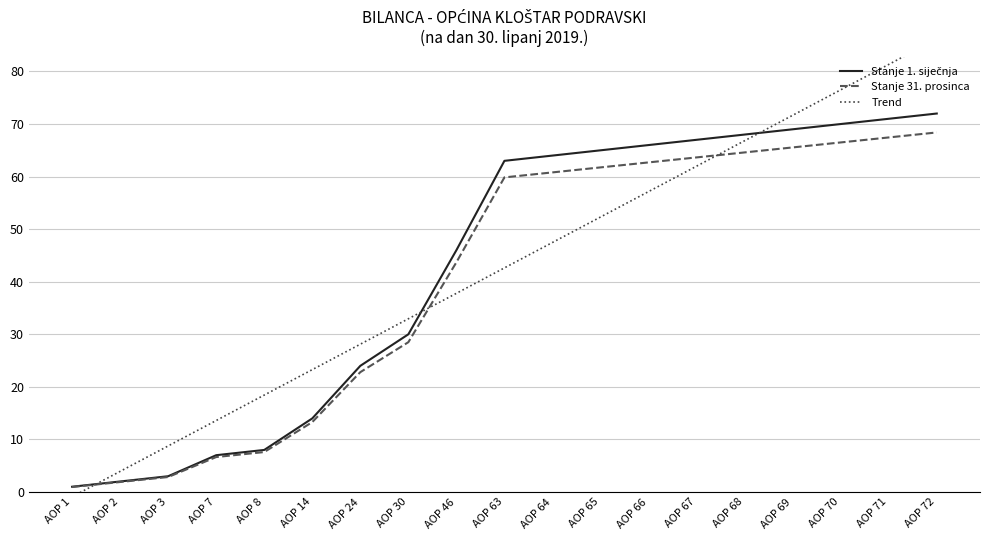

Which series has the widest spread of values?

Trend